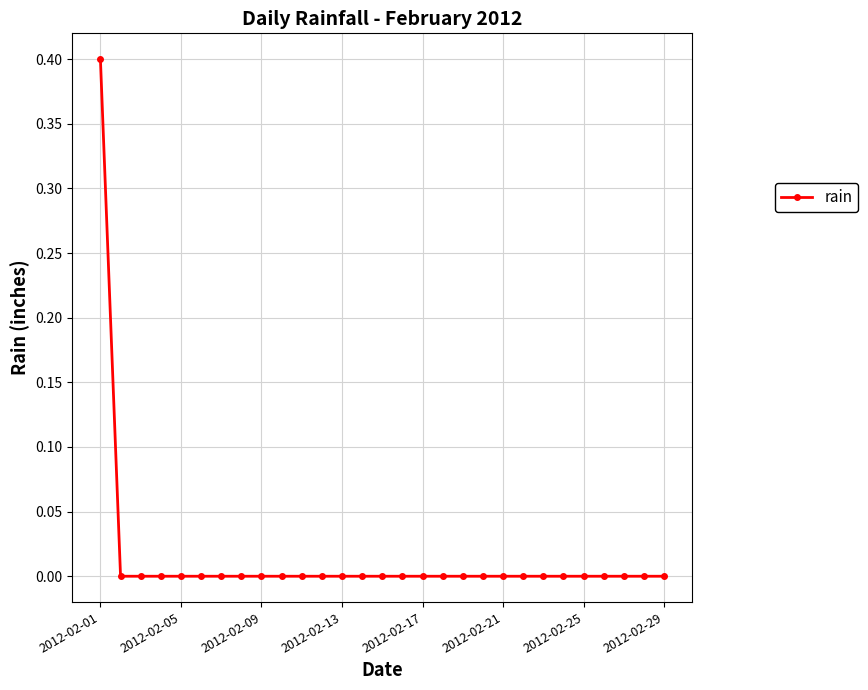

What is the greatest value displayed?

0.4